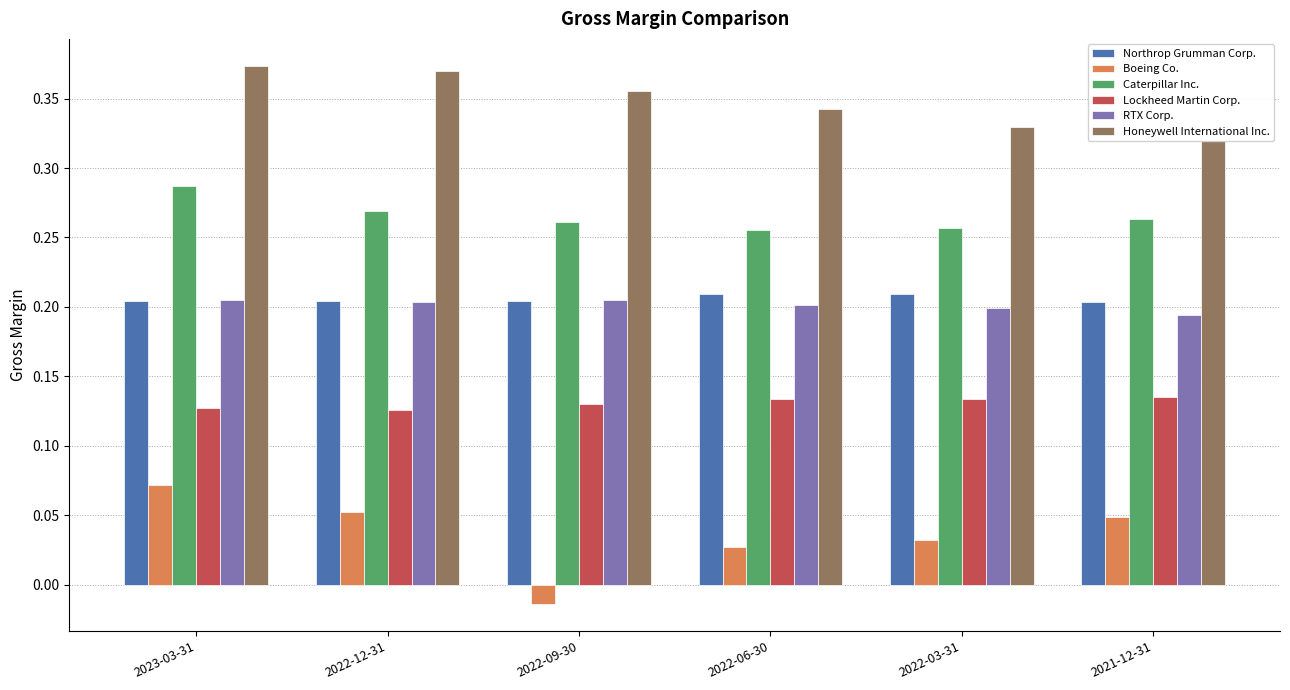

Which label corresponds to the largest value in the chart?

2023-03-31